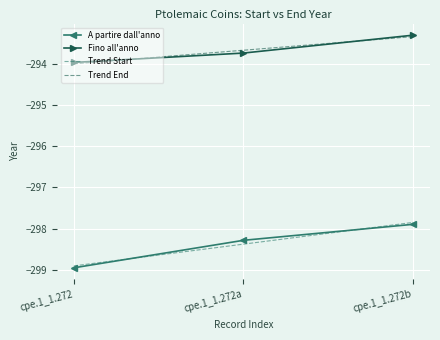

The Trend End series shows -482.6 at cpe.1_1.272a. True or false?

False